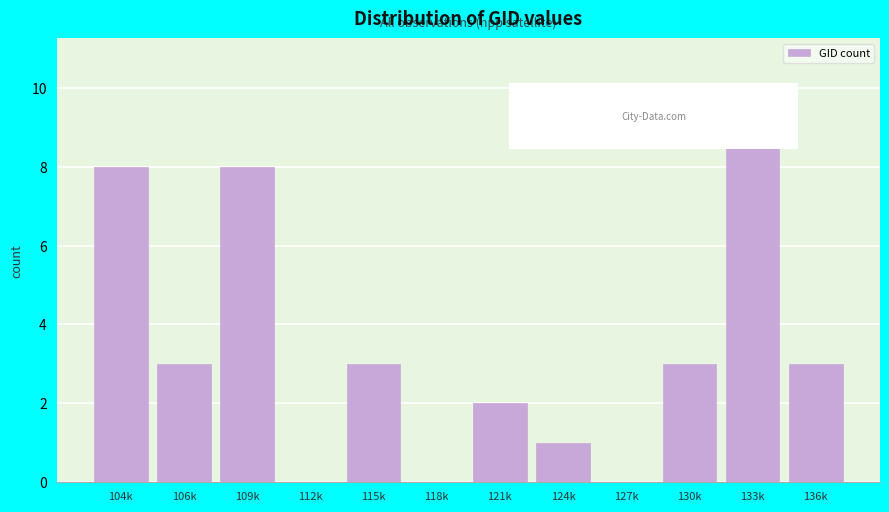

Reading right to left, list all the values displayed in this chart.

136k=3	133k=9	130k=3	127k=0	124k=1	121k=2	118k=0	115k=3	112k=0	109k=8	106k=3	104k=8